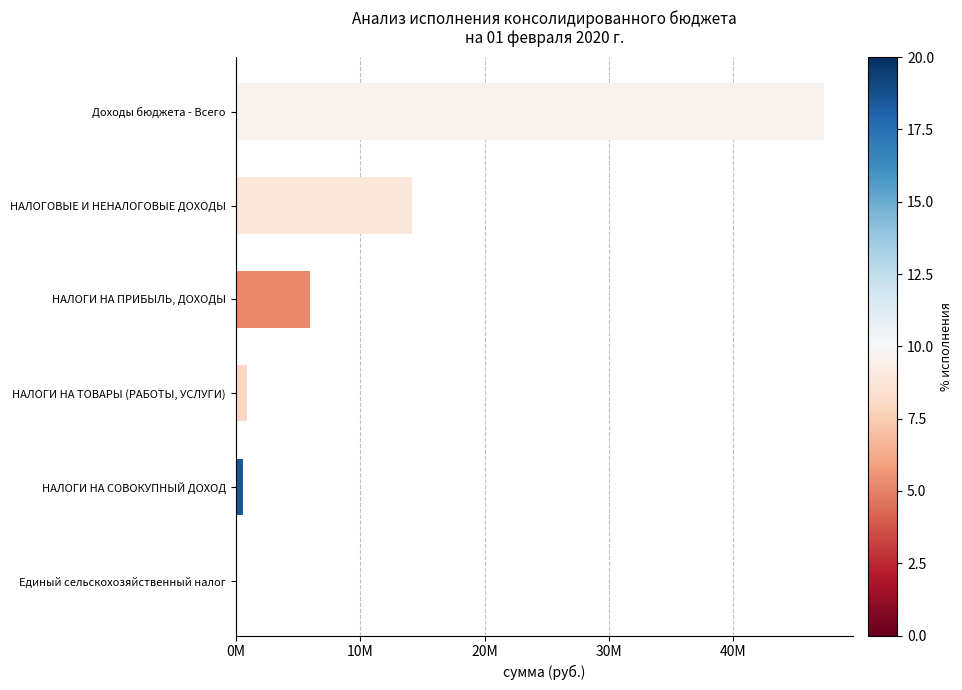

Which label corresponds to the smallest value in the chart?

Единый сельскохозяйственный налог